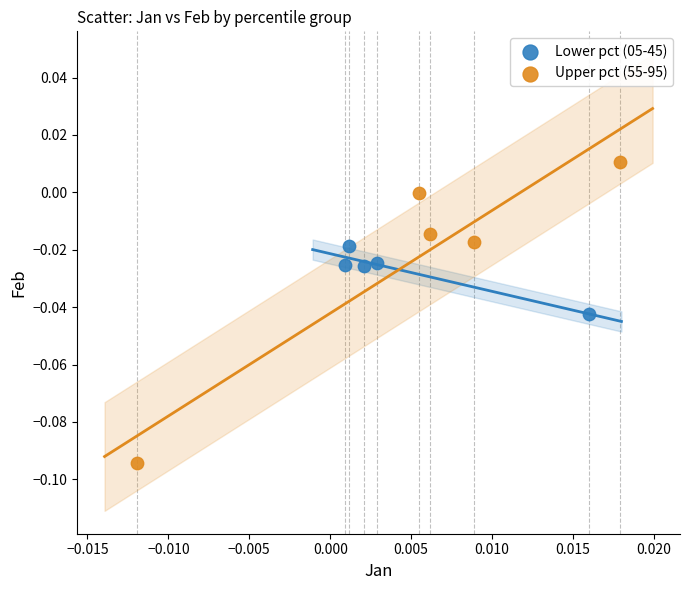

Which series contains the lowest Y value?

Upper pct (55-95)